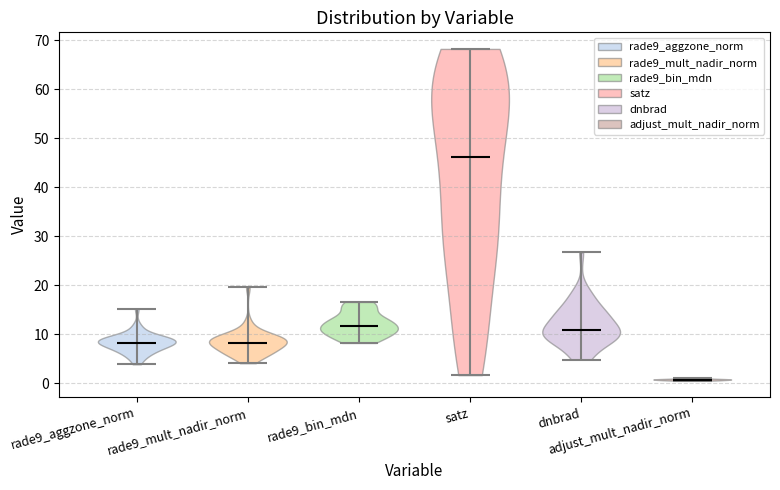

What is the highest point the violin for rade9_bin_mdn reaches on the y-axis? The values are not printed on the chart, so give them approximately, as read against the axis.

17